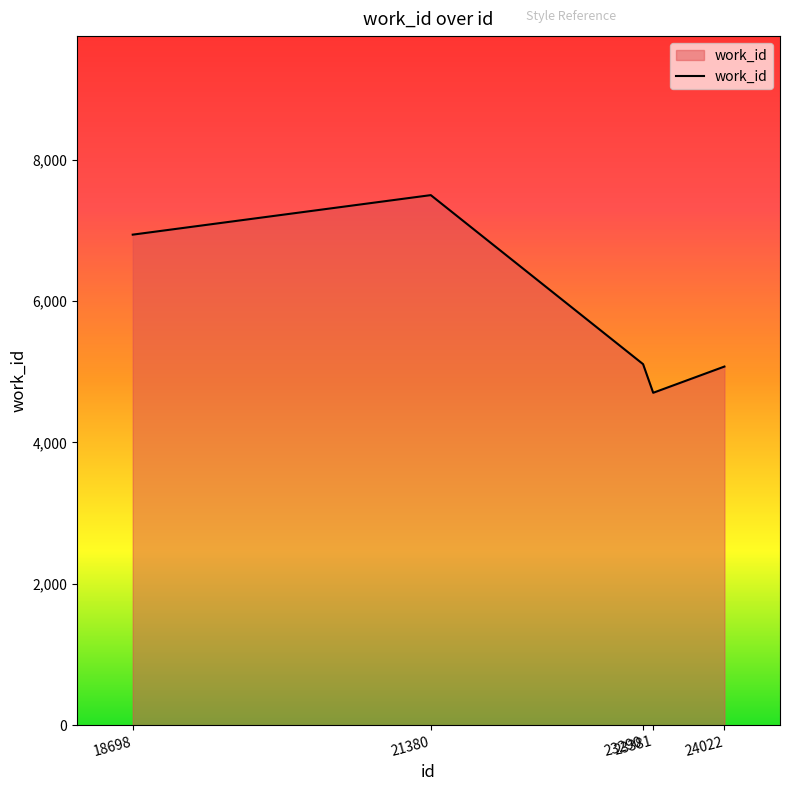

Is it true that the value at 24022 is 5073?

True